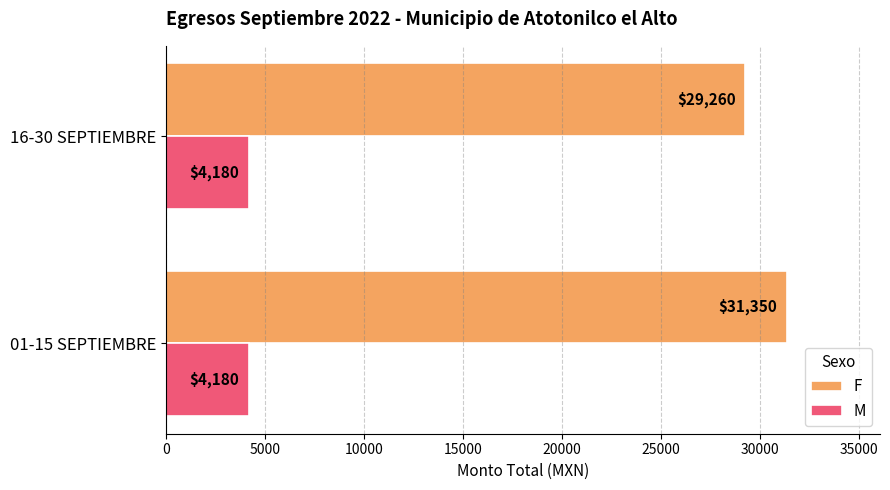

What is the approximate value of M at 16-30 SEPTIEMBRE?

4180